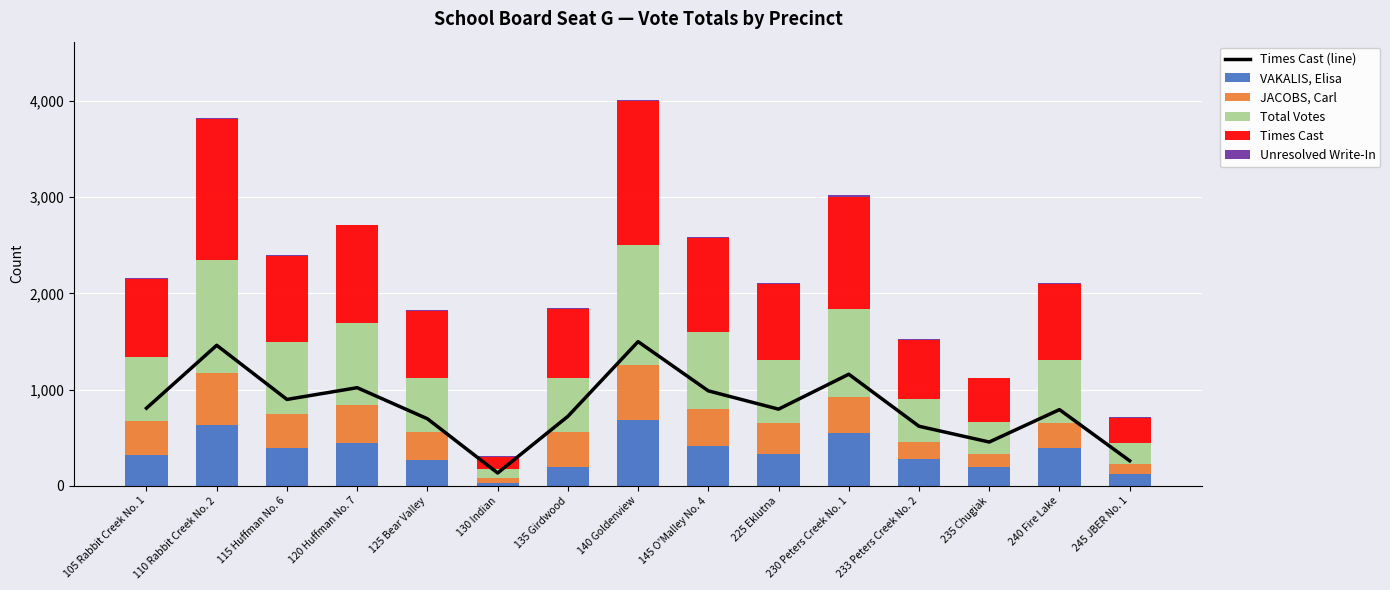

True or false: Unresolved Write-In has a value of 2 at 235 Chugiak.

False